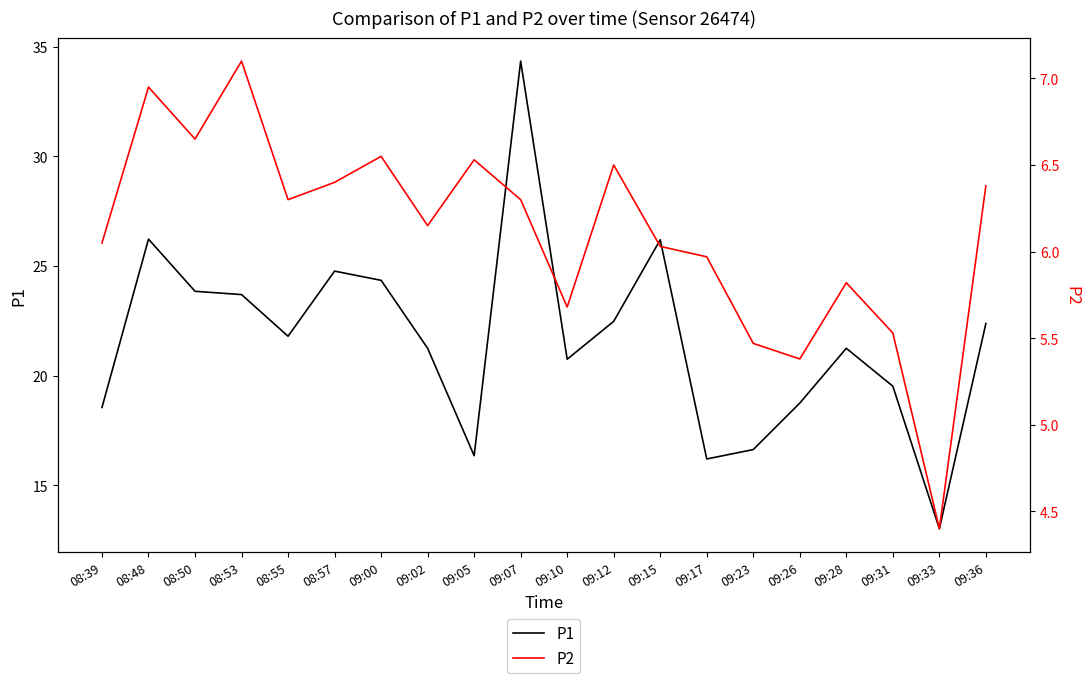

The P2 series shows 6.5 at 09:05. True or false?

True